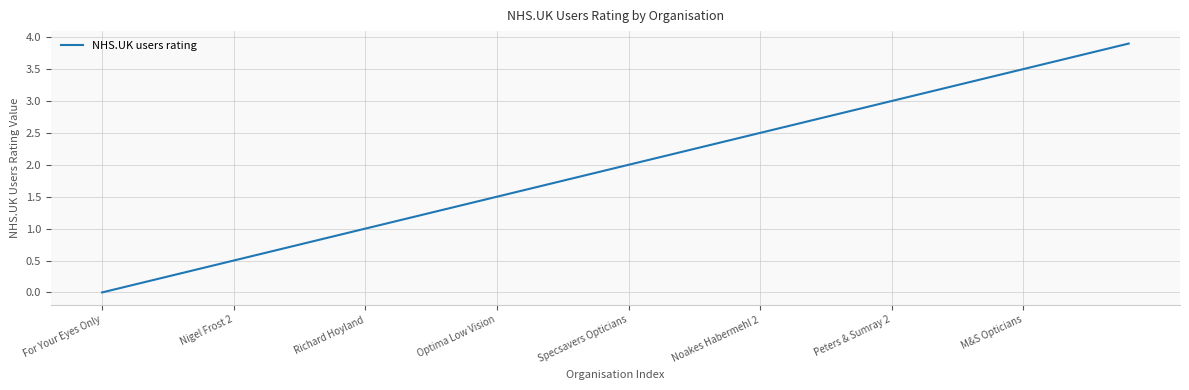

What is the difference between the maximum and minimum values?

3.9